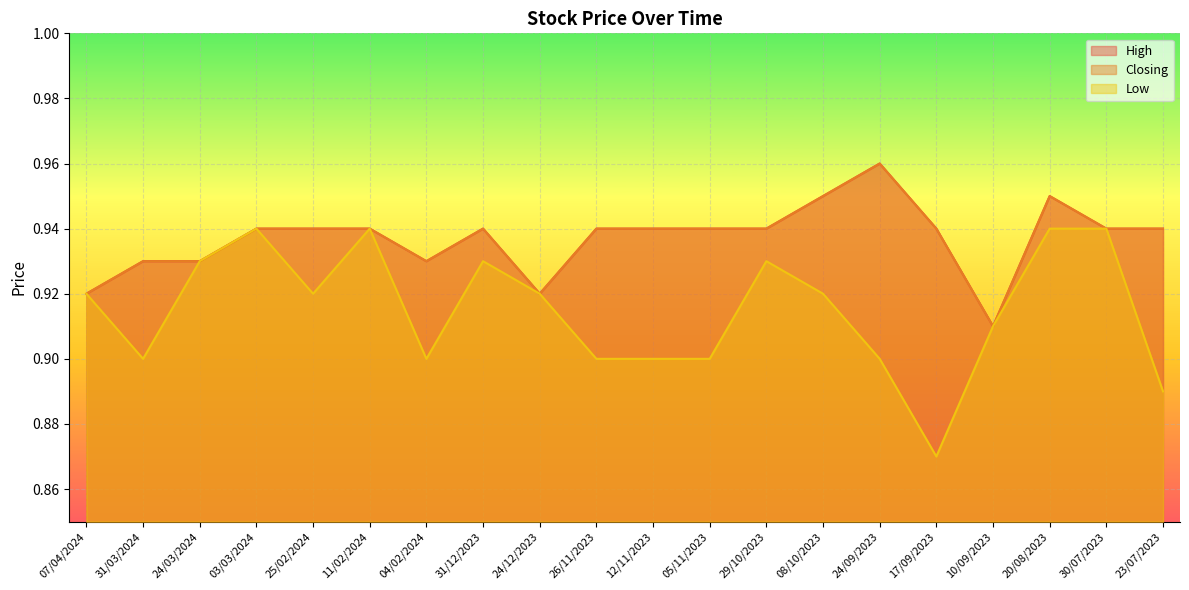

How many Closing values are between 0 and 1?

20